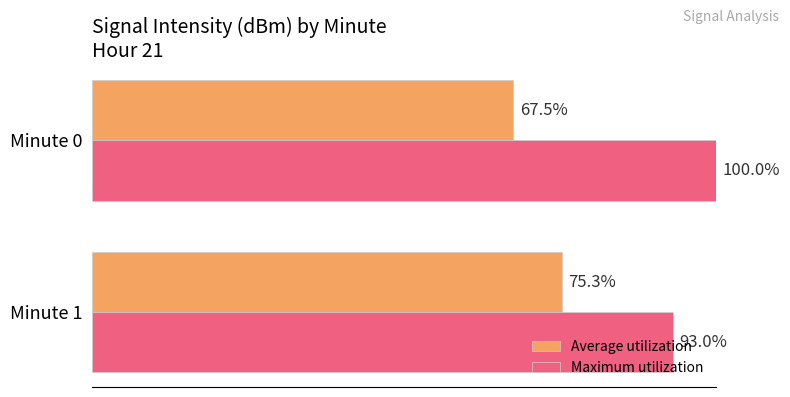

Which category has the highest value in the Maximum utilization series?

Minute 0